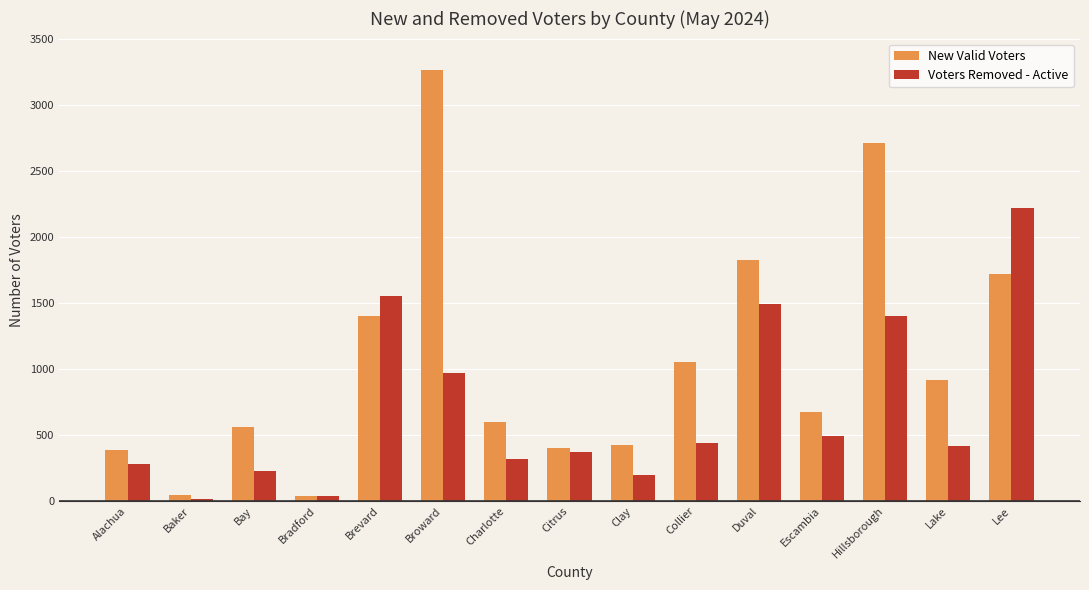

At how many categories does at least one series exceed 2440?

2